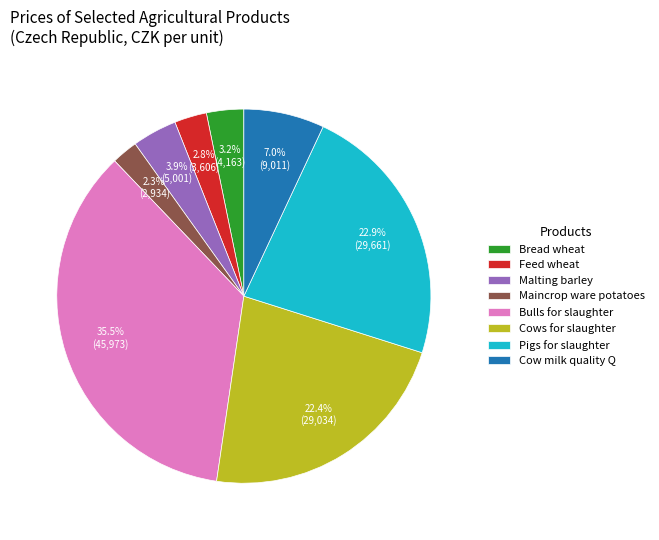

To the nearest percent, what portion does Cow milk quality Q represent?

7%